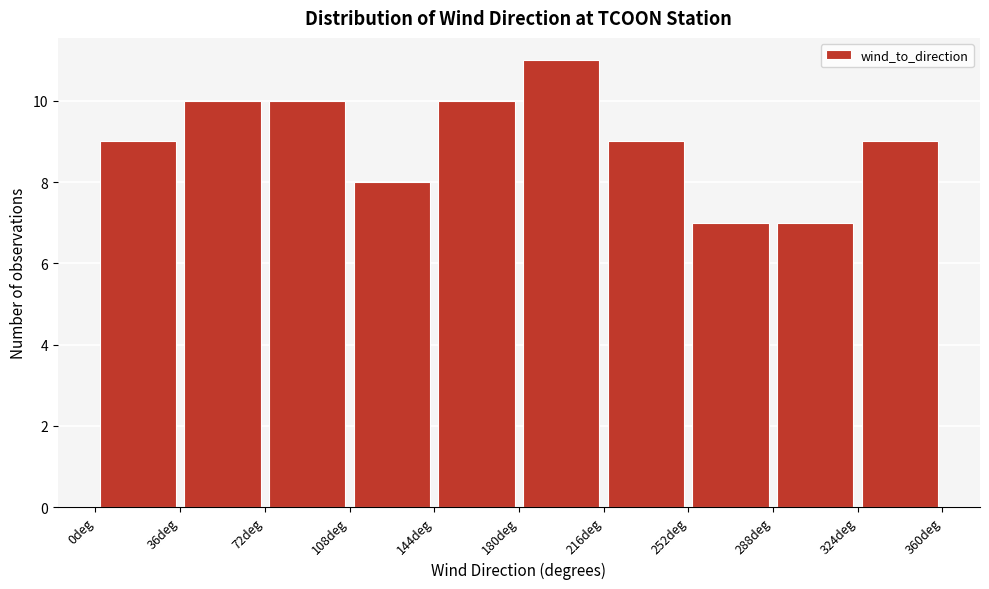

Reading left to right, transcribe this chart: for each bar, give the range it covers on the x-axis and its height. Neither the bar edges nor the heights are printed on the chart, so give them approximately, as read against the axes.

0 to 36: 9
36 to 72: 10
72 to 108: 10
108 to 144: 8
144 to 180: 10
180 to 216: 11
216 to 252: 9
252 to 288: 7
288 to 324: 7
324 to 360: 9